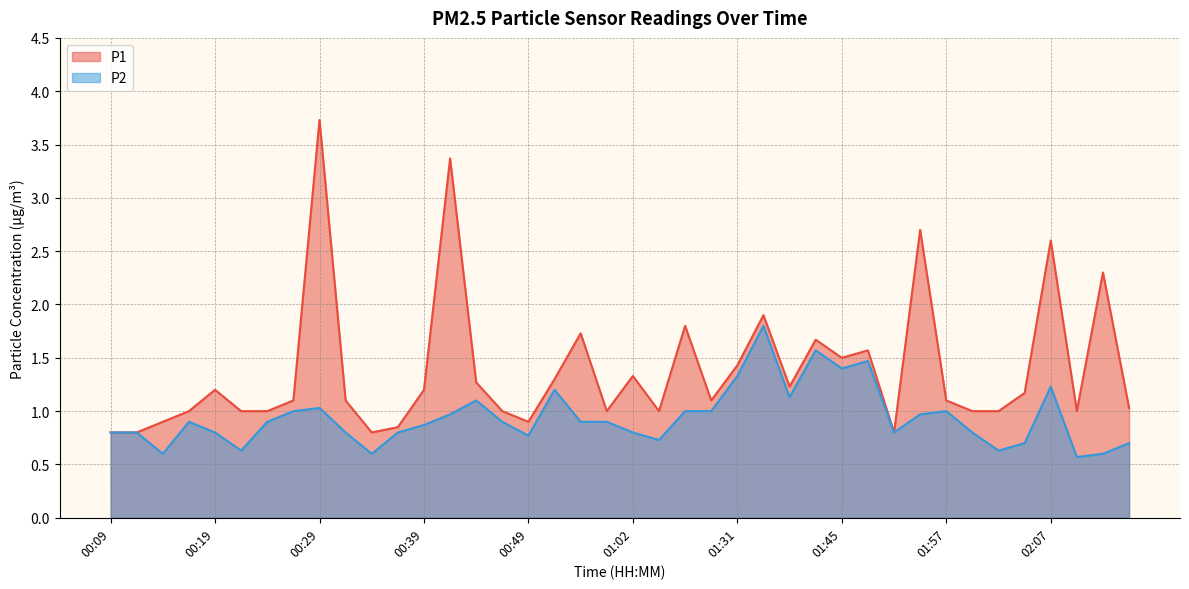

At which category does P2 reach its first local peak?

00:16